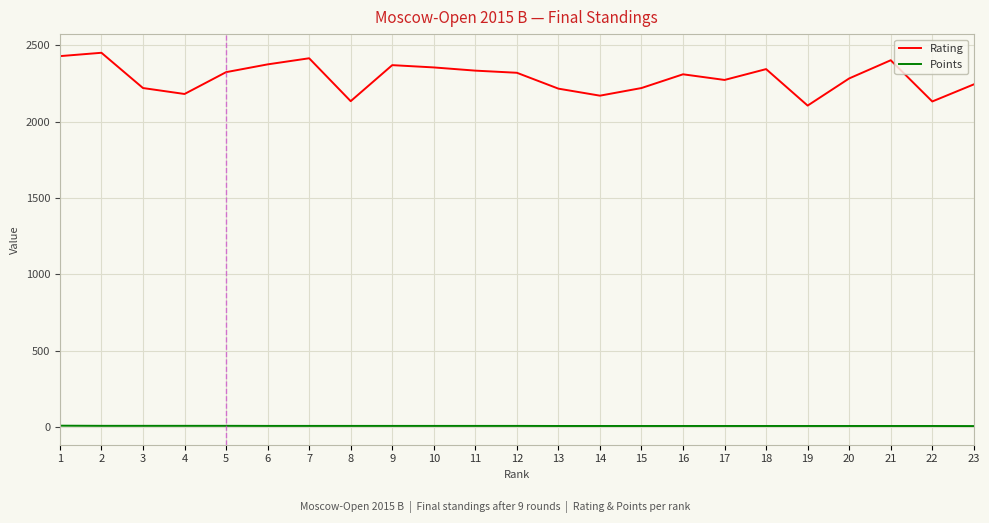

What is the total value across all series at 20?

2289.0